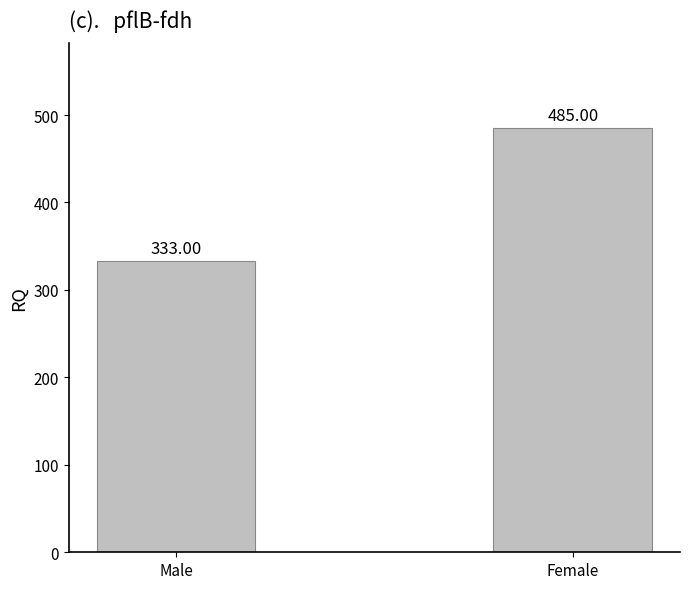

What is the change in value from Male to Female?

+152